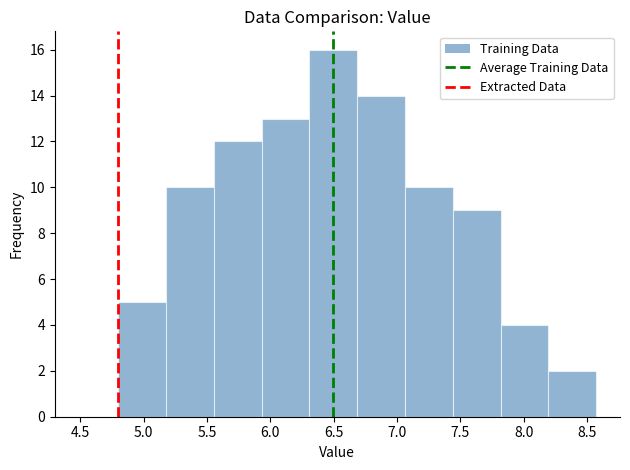

What is the height of the bar covering 6.30 to 6.70 on the x-axis? Neither the bar edges nor the heights are printed on the chart, so give them approximately, as read against the axes.

16